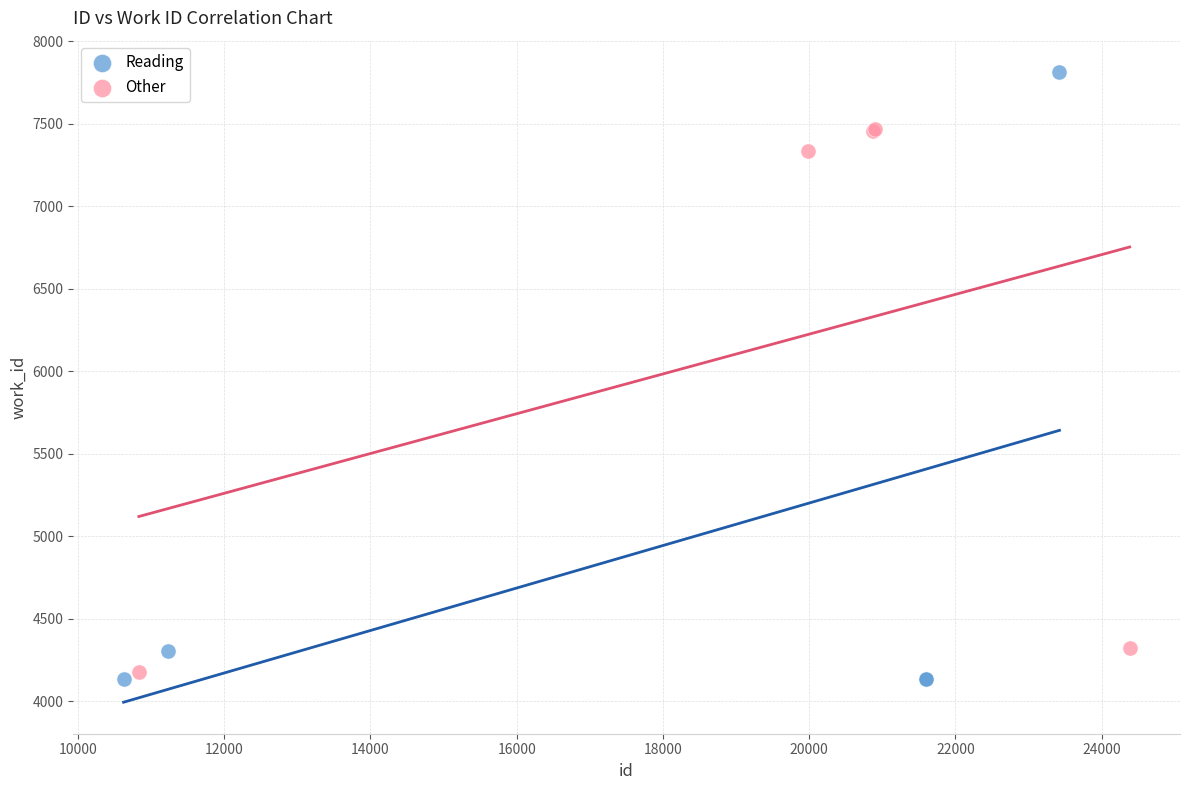

Which series contains the lowest Y value?

Reading